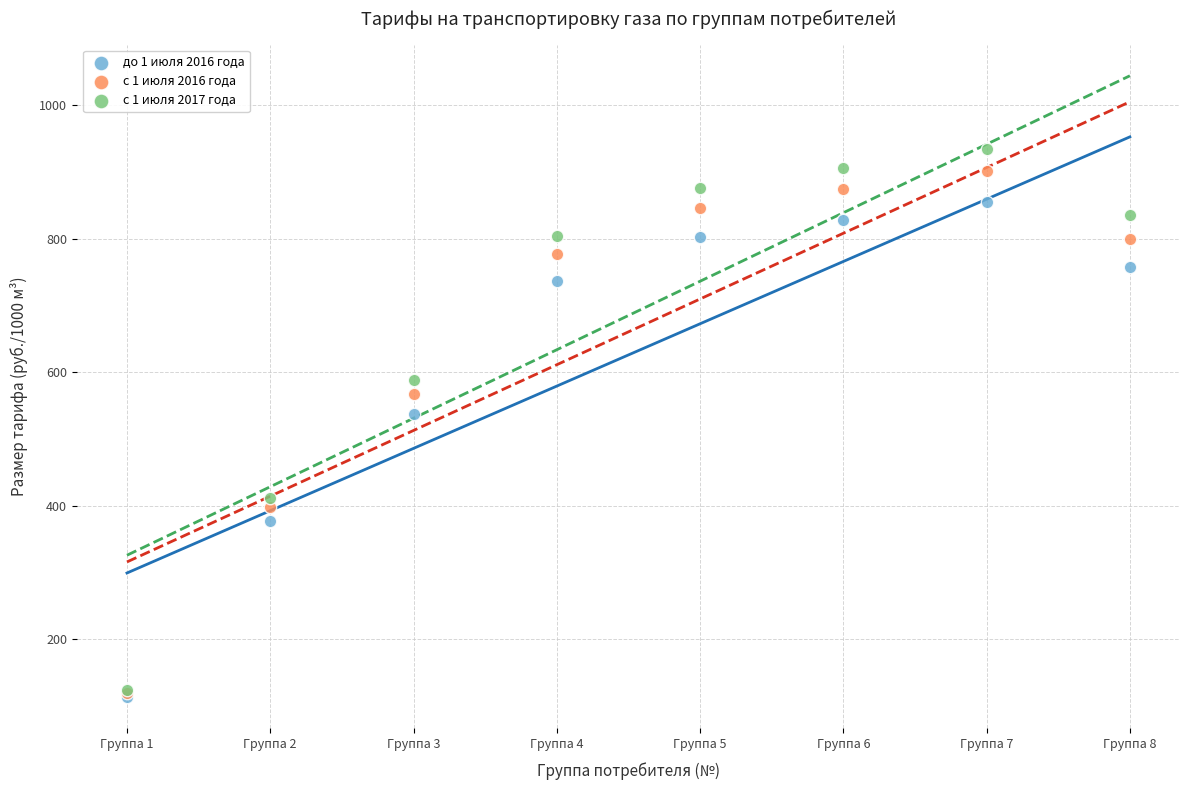

Across all series, what Y value is closest to 523?

537.9